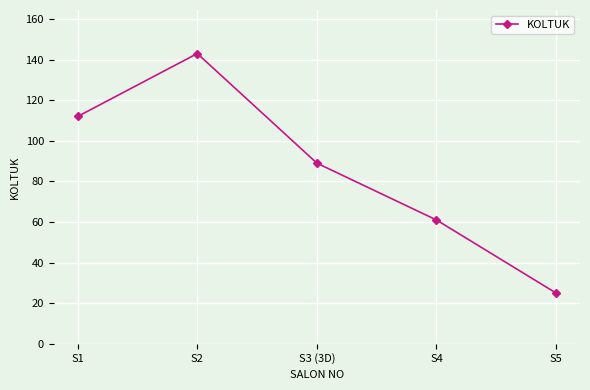

What is the change in value from S2 to S3 (3D)?

-54